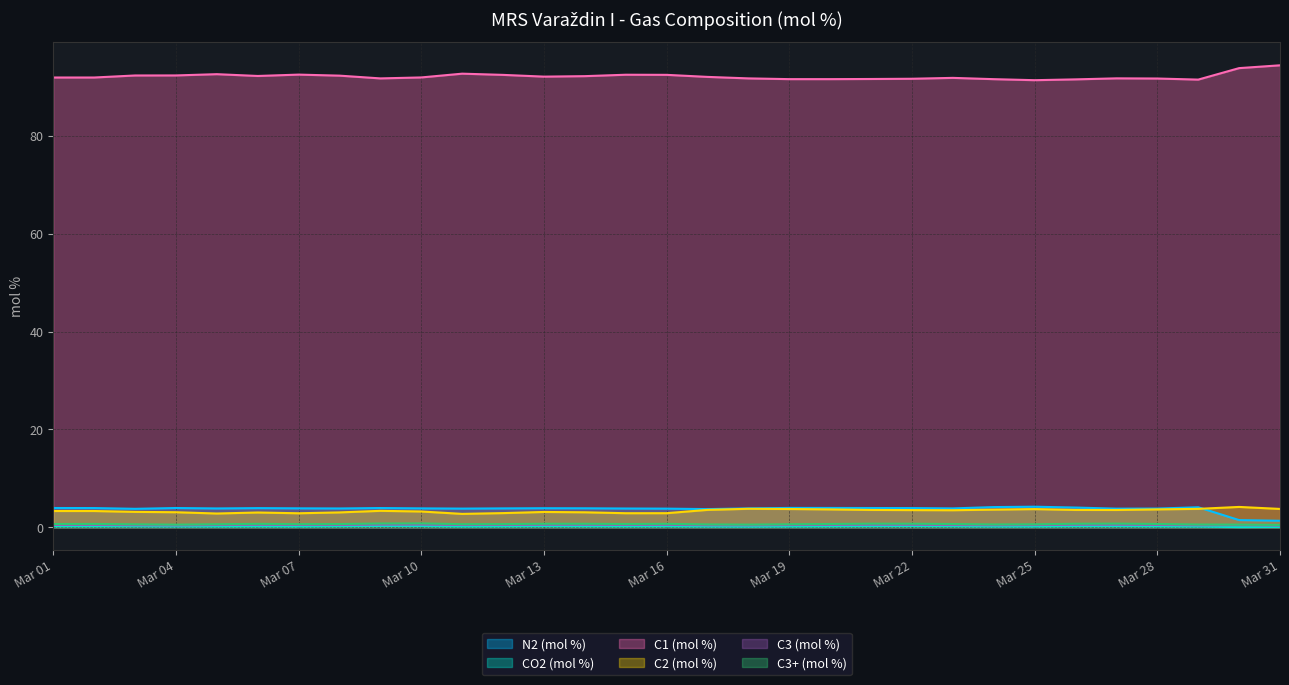

What is the total value across all series at Mar 28?

100.5